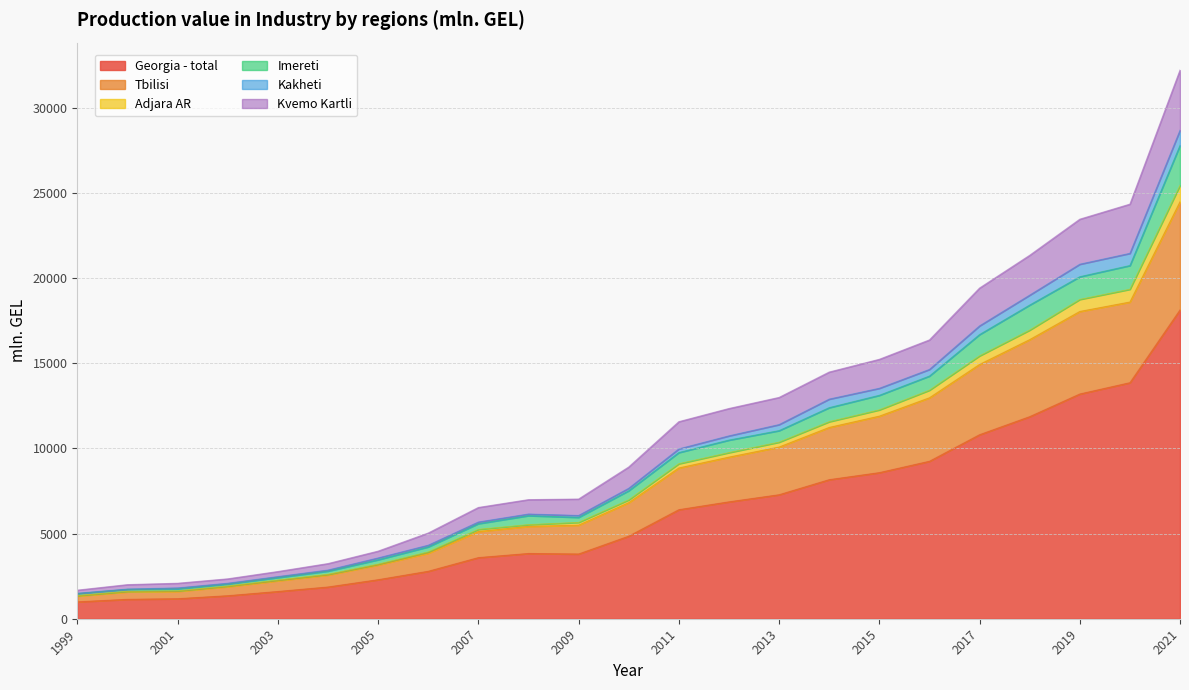

At which category is the sum across all series the highest?

2021